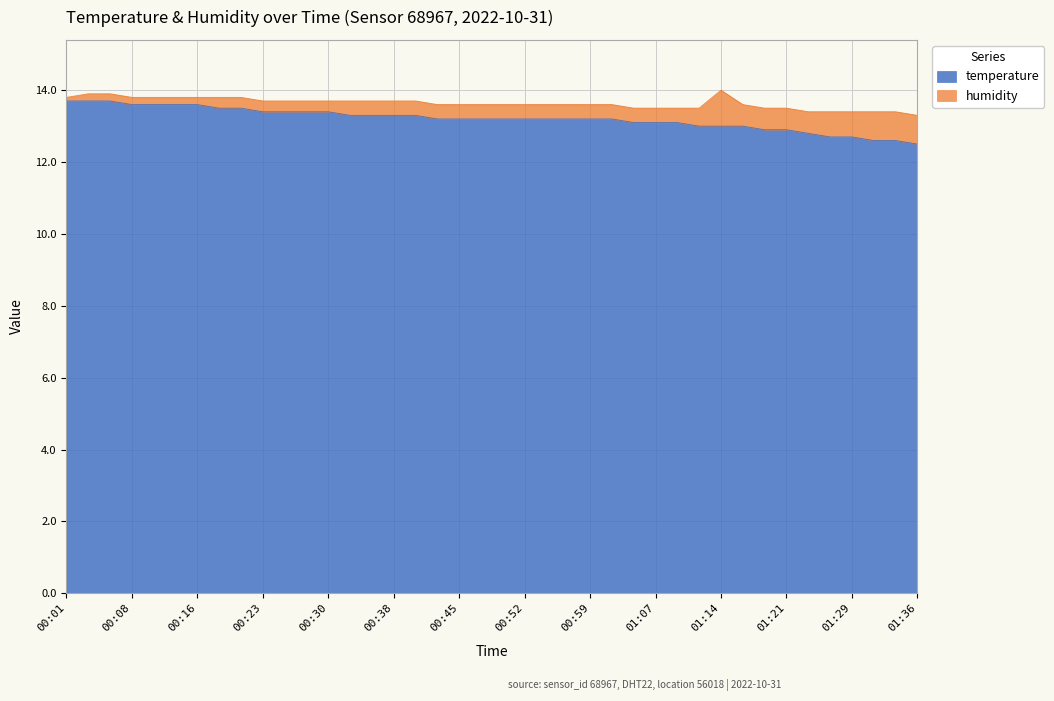

List the labels in order of value, smallest first.

01:36, 01:31, 01:34, 01:26, 01:29, 01:24, 01:19, 01:21, 01:12, 01:14, 01:16, 01:04, 01:07, 01:09, 00:42, 00:45, 00:47, 00:50, 00:52, 00:55, 00:57, 00:59, 01:02, 00:33, 00:35, 00:38, 00:40, 00:23, 00:25, 00:28, 00:30, 00:18, 00:21, 00:08, 00:11, 00:13, 00:16, 00:01, 00:03, 00:06